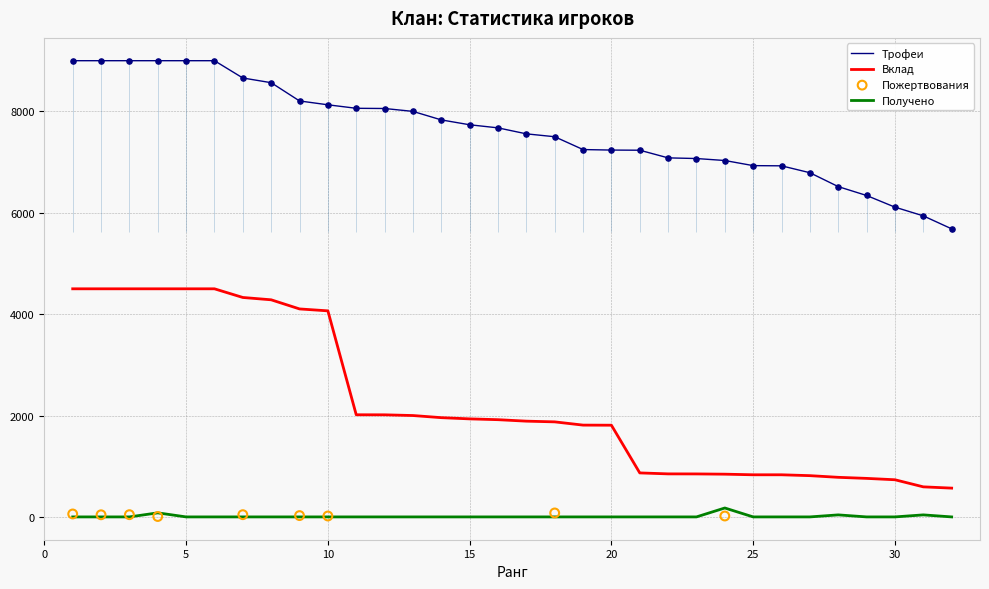

Which series reaches the maximum Y coordinate?

Трофеи